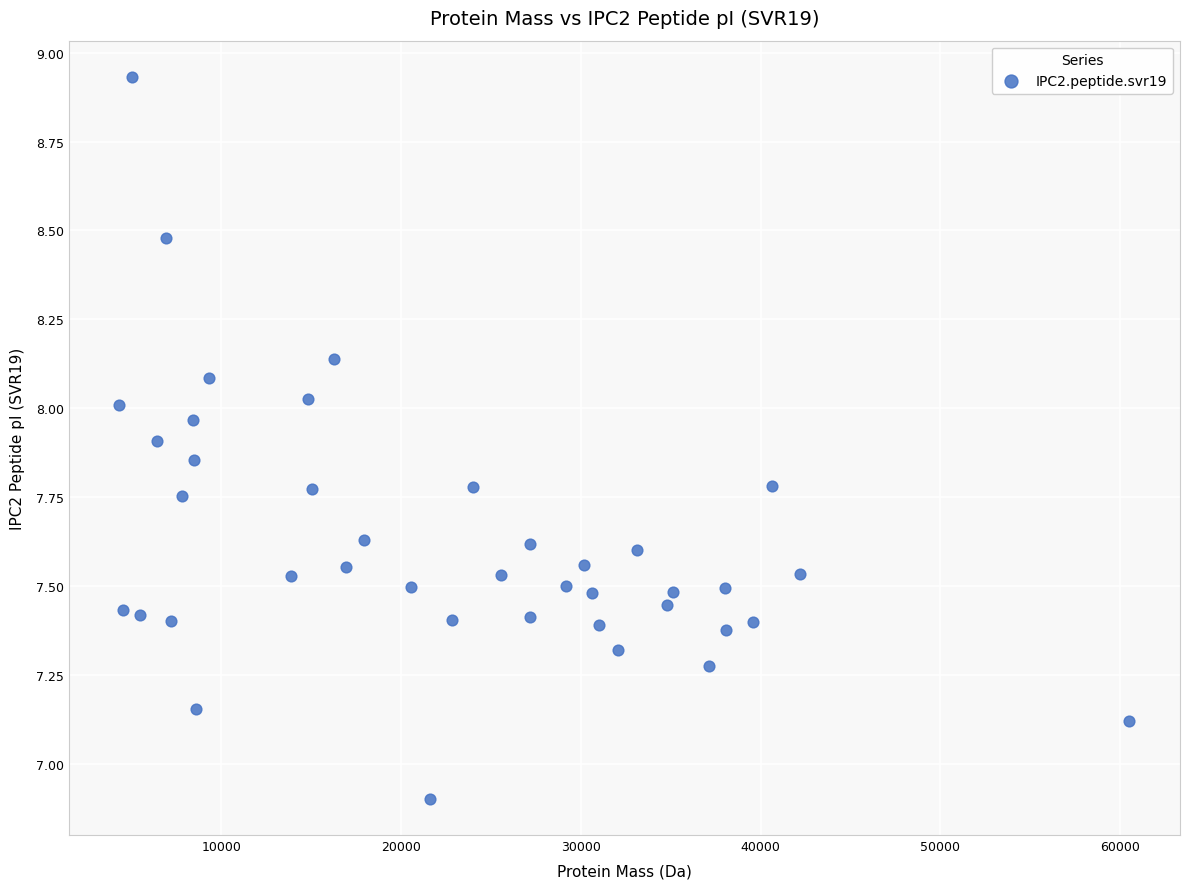

What is the range of Y values (max minus min)?

2.0